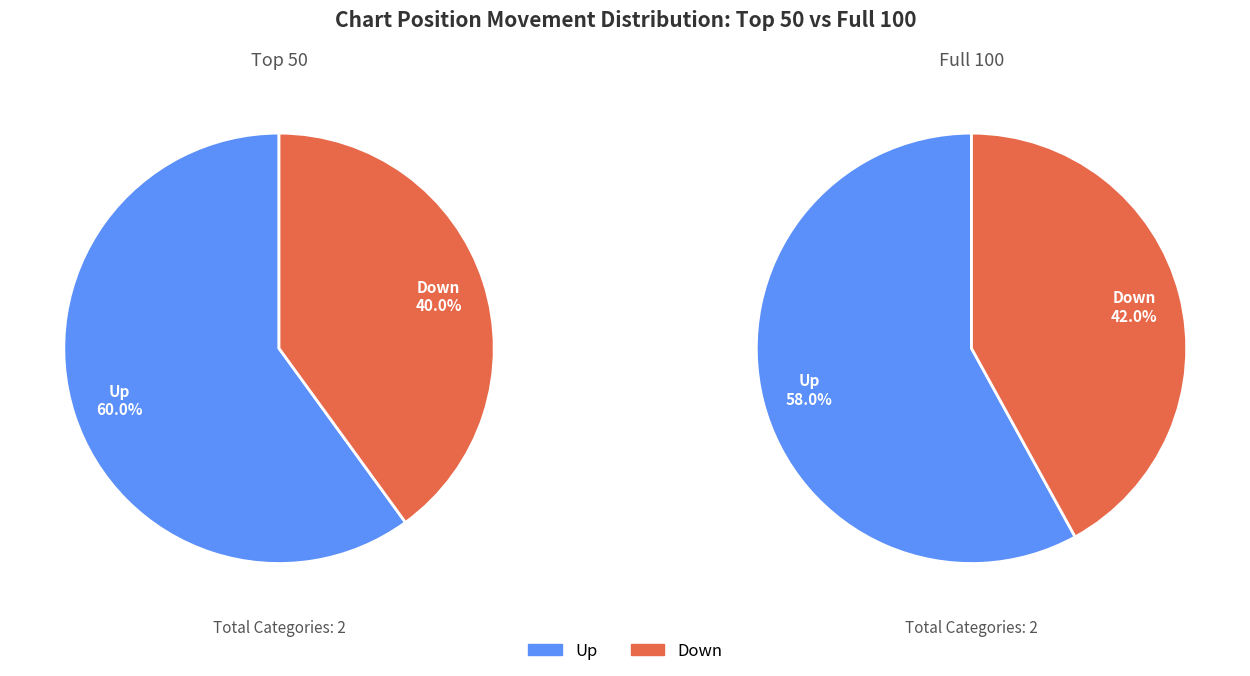

To the nearest percent, what is the difference between the largest and smallest slice percentages?

16%